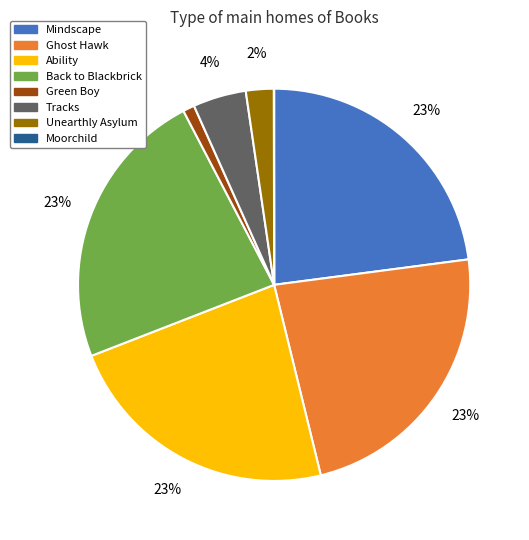

To the nearest percent, what is the average slice percentage?

12%